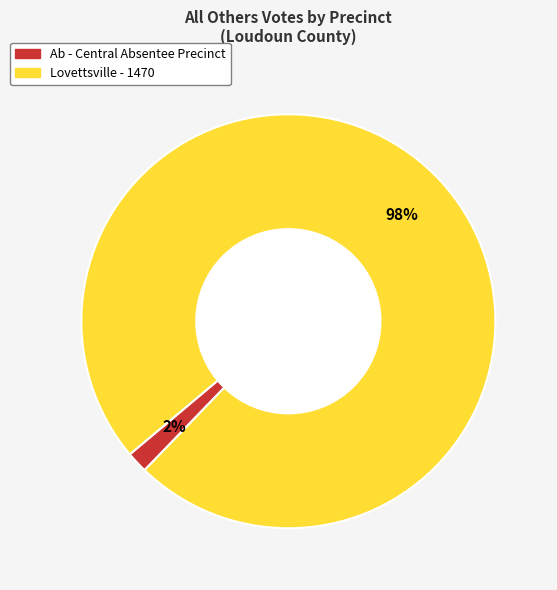

What percentage is the Lovettsville - 1470 slice, to the nearest percent?

98%